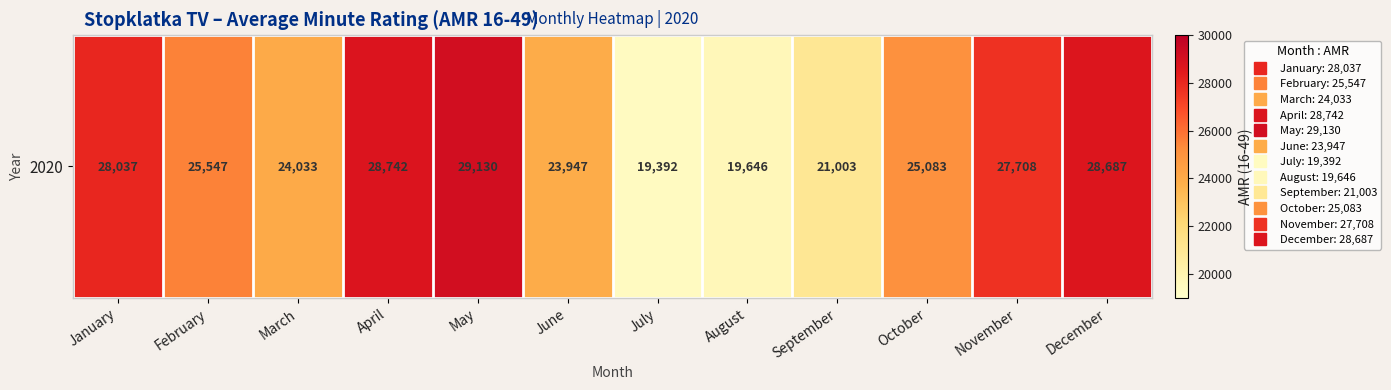

Reading left to right, list all the values displayed in this chart.

January=28037	February=25547	March=24033	April=28742	May=29130	June=23947	July=19392	August=19646	September=21003	October=25083	November=27708	December=28687